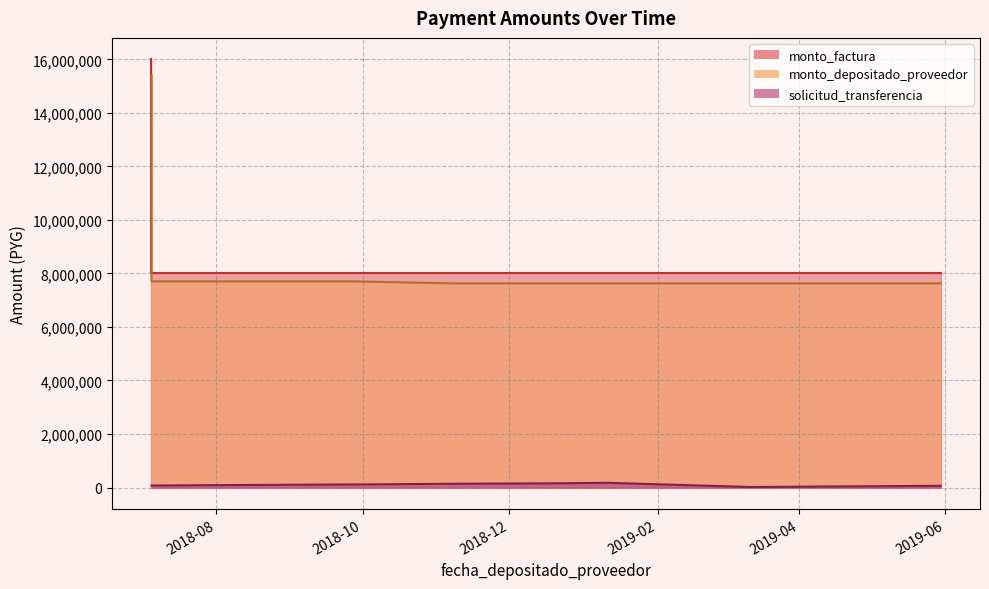

What are all the series names shown in the legend?

solicitud_transferencia, monto_depositado_proveedor, monto_factura